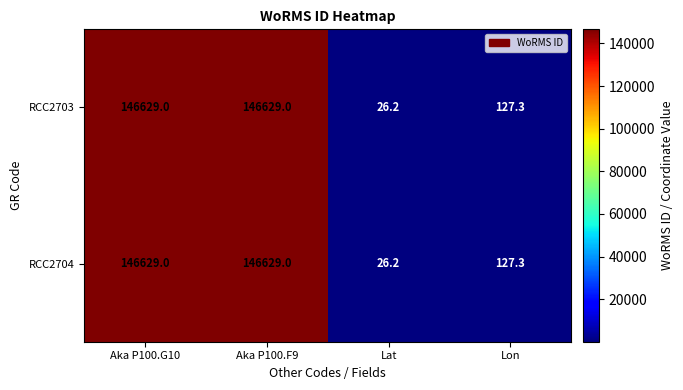

What is the total value across all series at Aka P100.G10?

293258.0